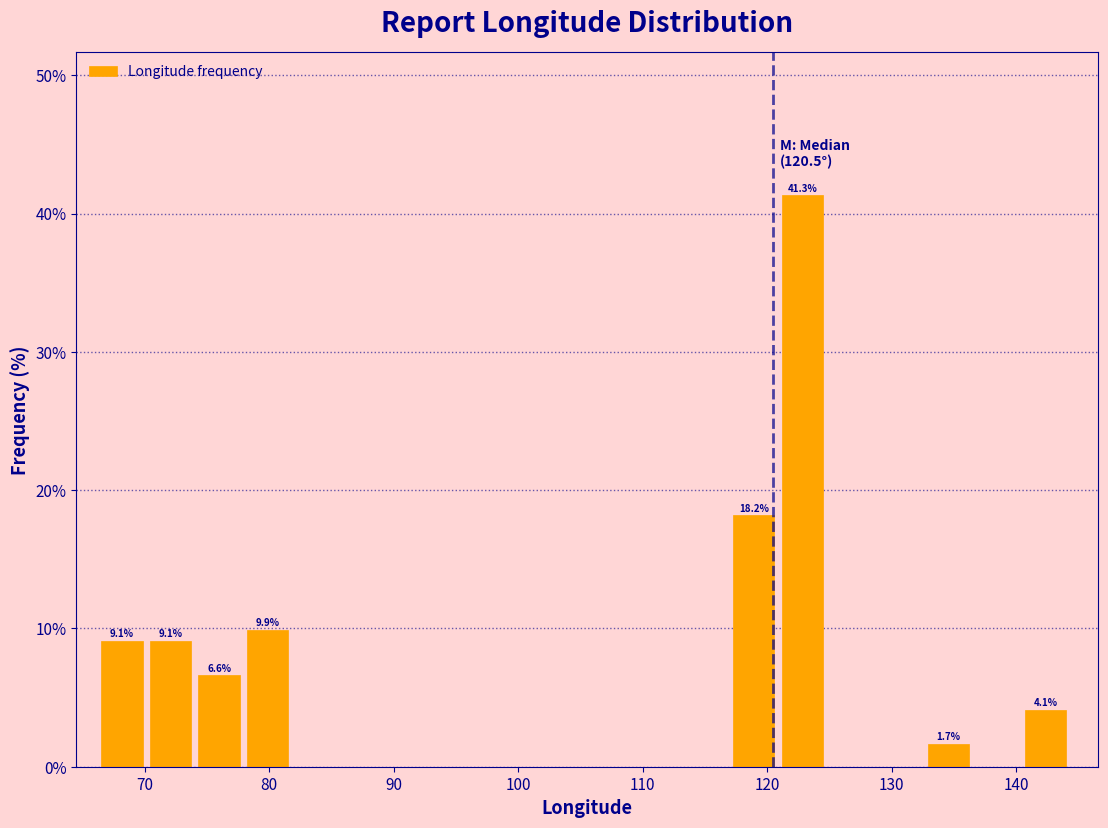

Read against the x-axis, roughly where is the centre of the tallest bar?

123